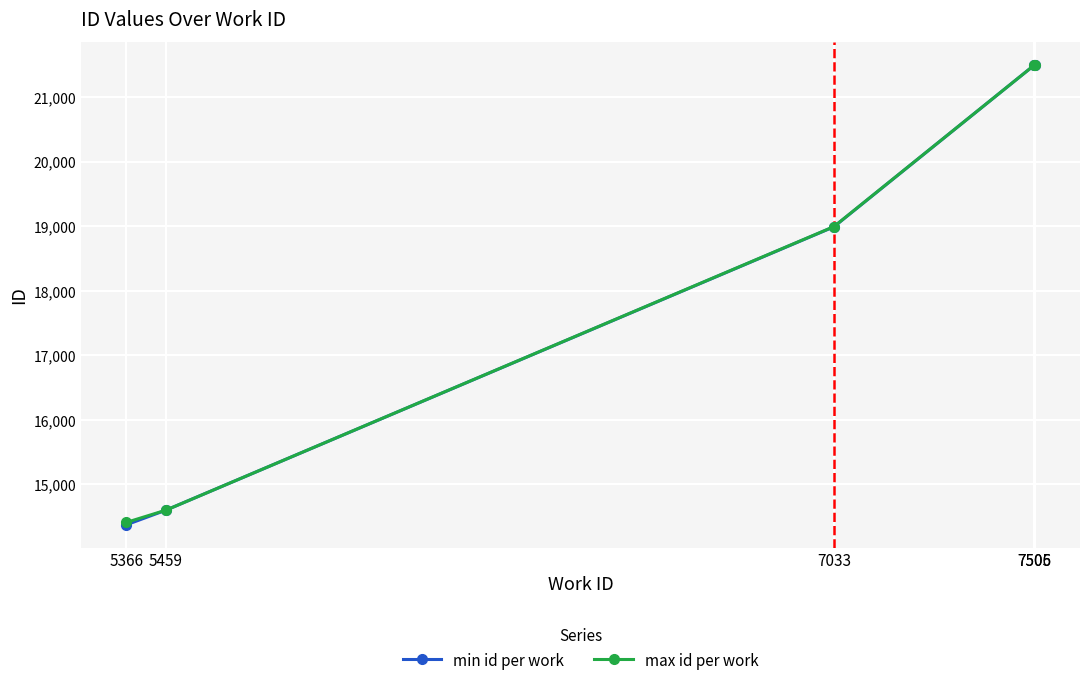

What is the value of the min id per work point at the 5th from the left?

21495